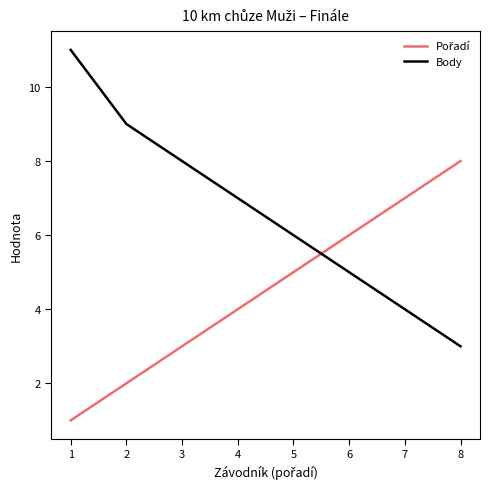

Which series has the largest range (max minus min)?

Body